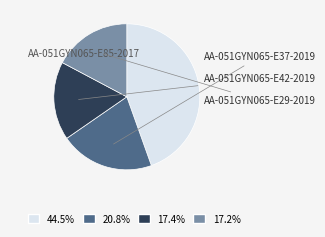

True or false: AA-051GYN065-E85-2017 accounts for 53% of the total.

False